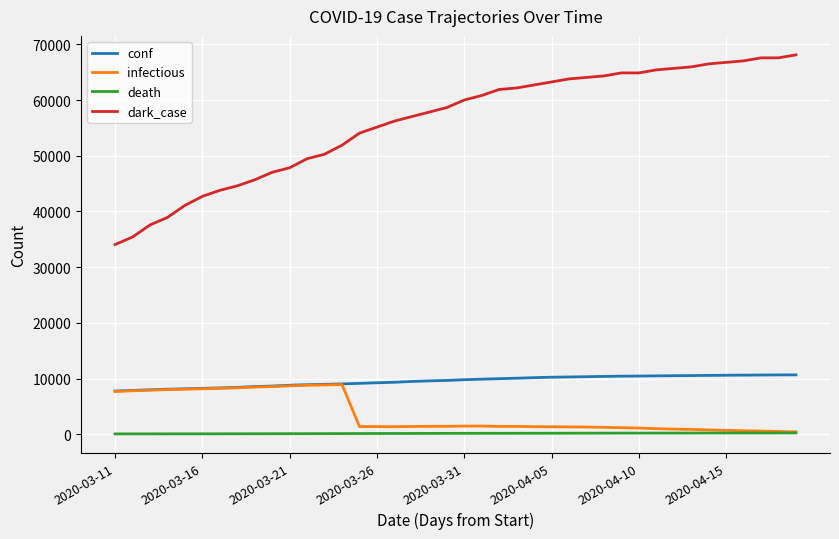

Which series has the largest range (max minus min)?

dark_case